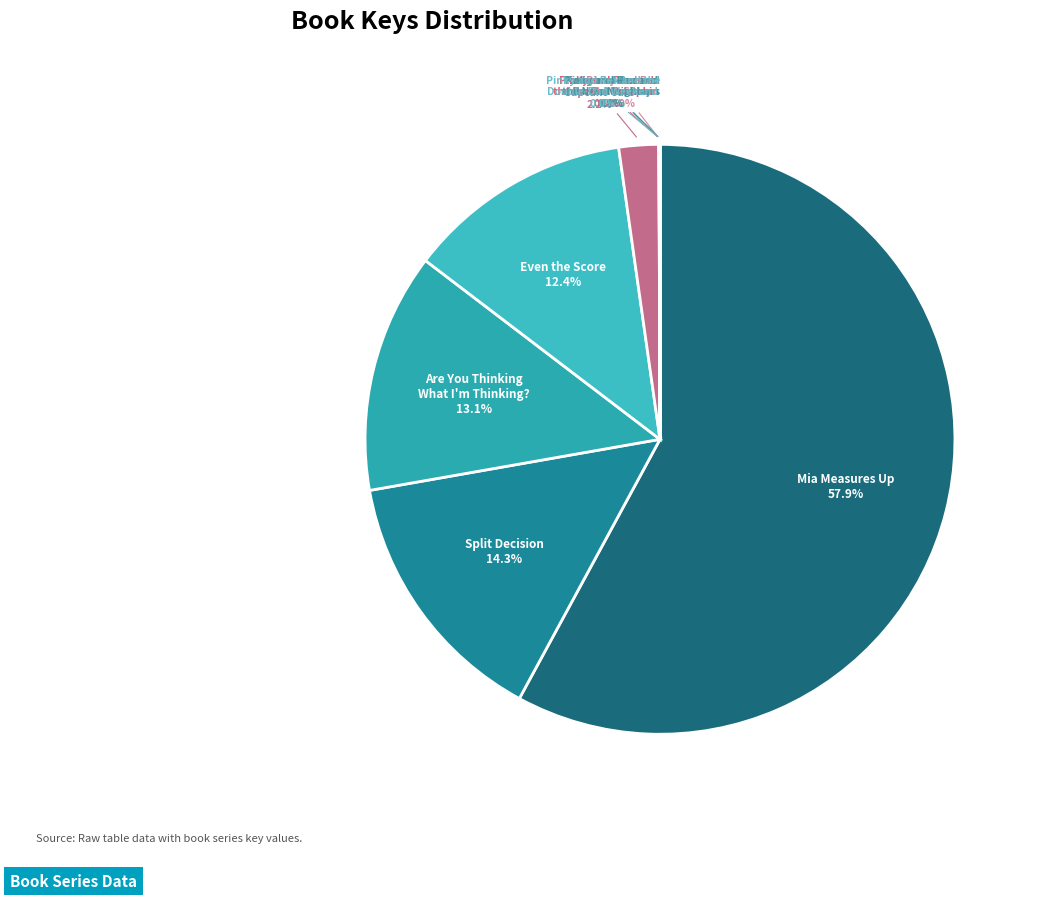

Which category has the smallest portion of the pie?

Pinky and Rex and the Double-Dad Weekend